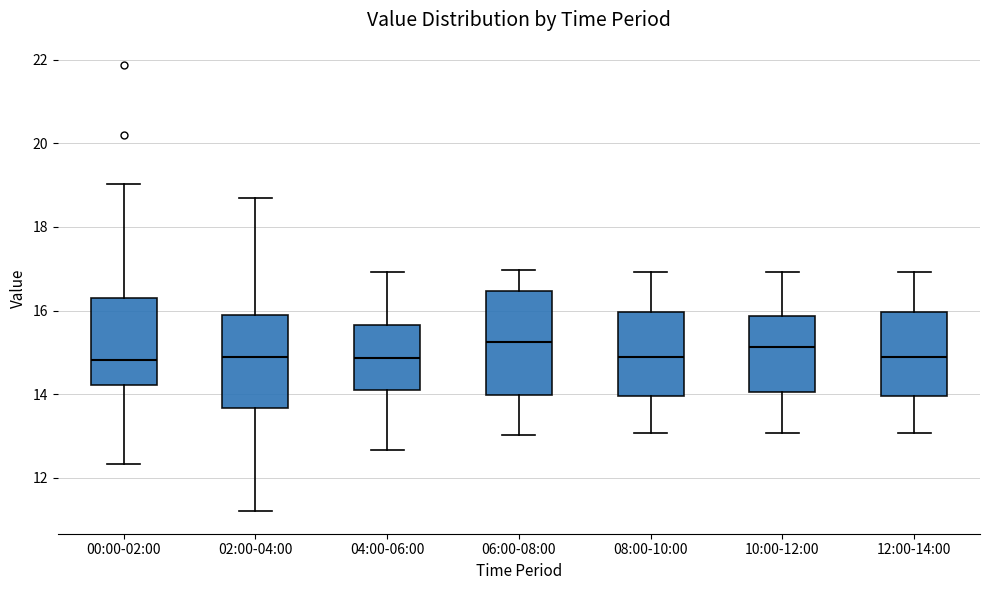

Where does the lower whisker of the box for 02:00-04:00 end on the y-axis? The values are not printed on the chart, so give them approximately, as read against the axis.

11.2